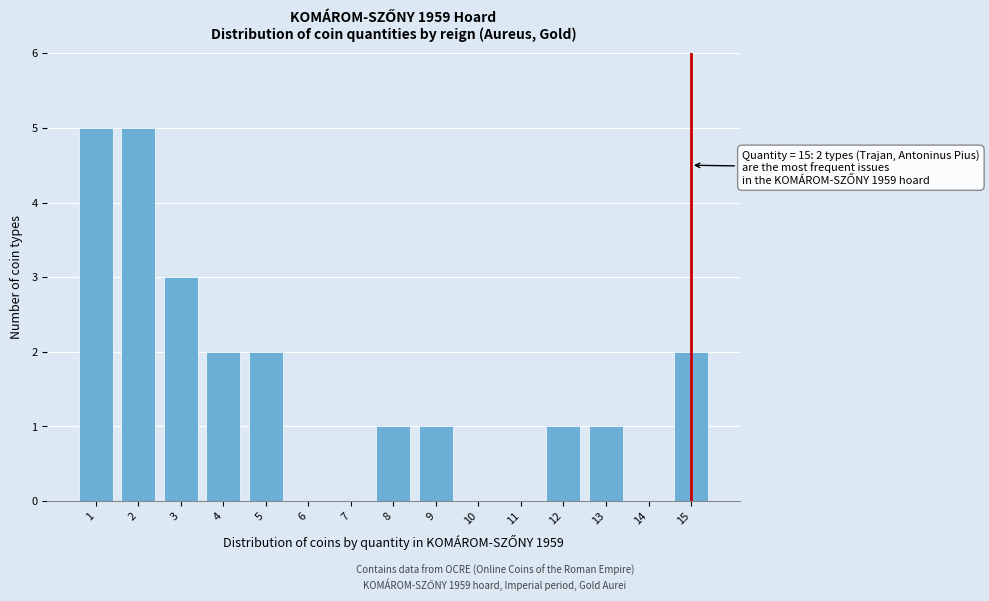

Reading left to right, list all the values displayed in this chart.

1=5	2=5	3=3	4=2	5=2	6=0	7=0	8=1	9=1	10=0	11=0	12=1	13=1	14=0	15=2